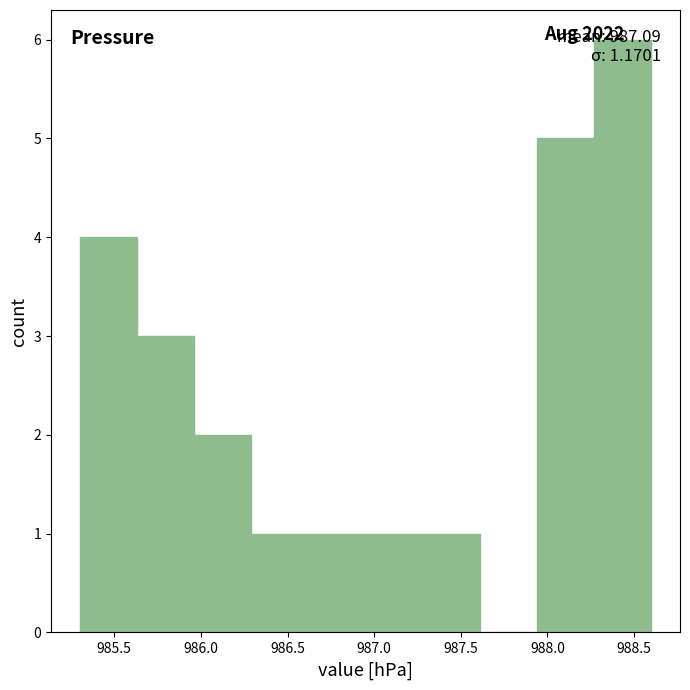

Which range on the x-axis has the tallest bar?

988.27 to 988.60